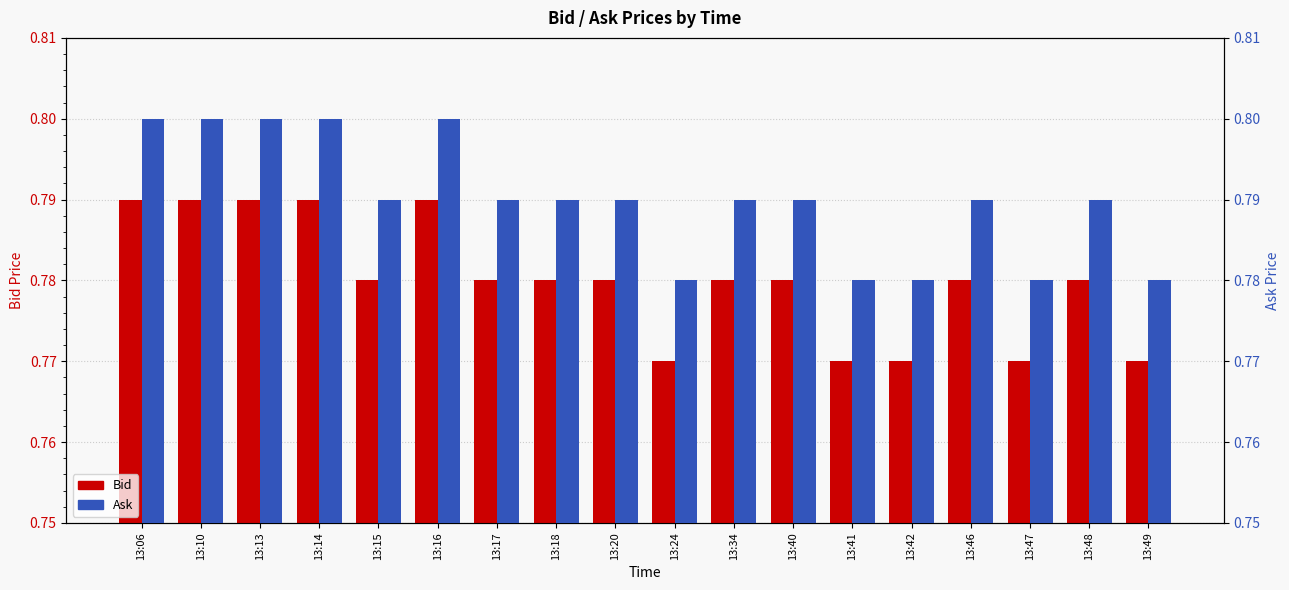

Which series changed the most between 13:46 and 13:47?

Bid